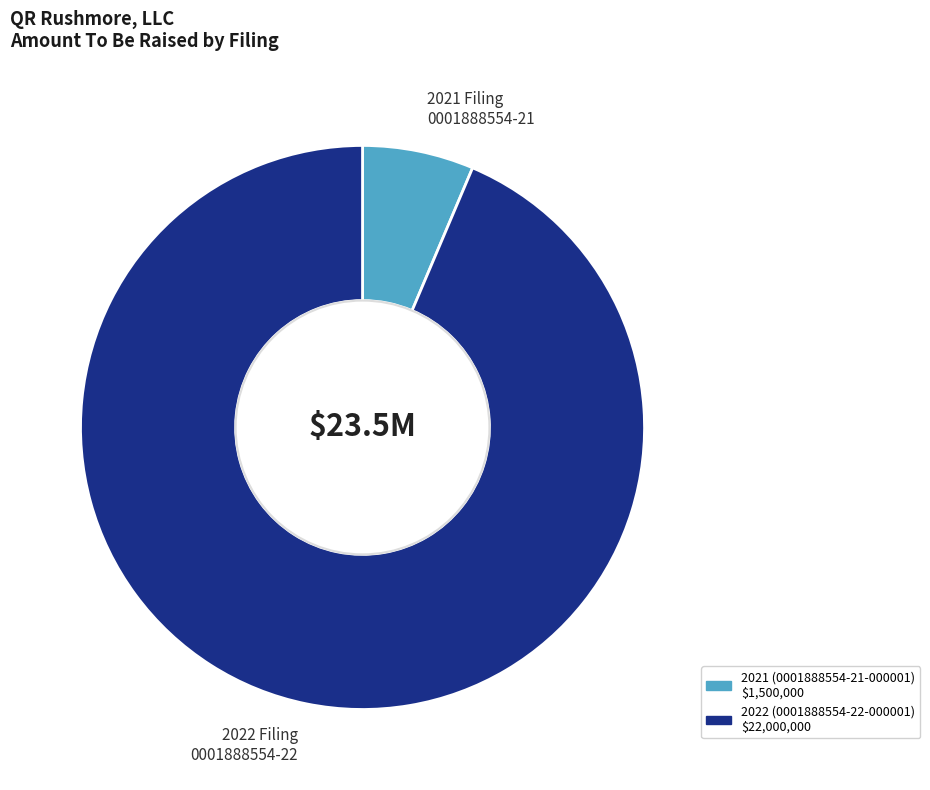

Which category has the biggest portion of the pie?

2022 Filing 0001888554-22